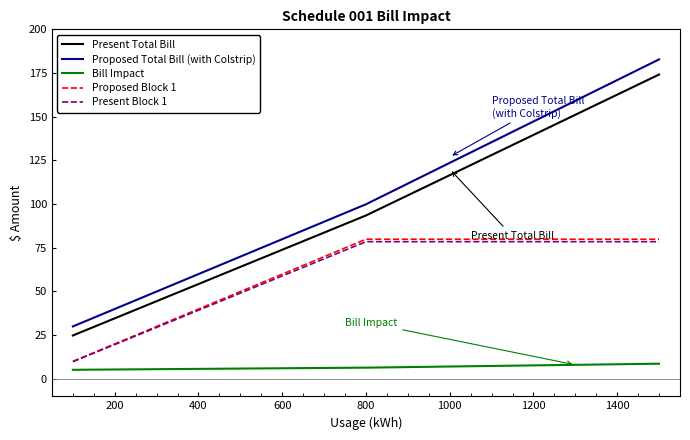

True or false: Bill Impact and Proposed Block 1 intersect in this chart.

False